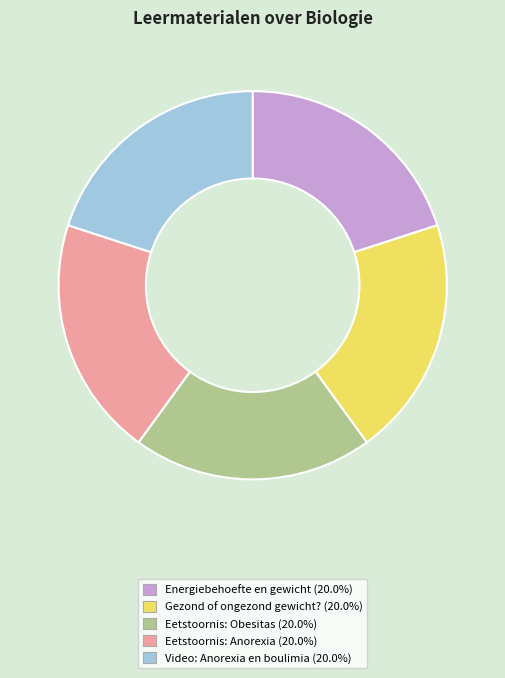

What is the ratio of the value at Gezond of ongezond gewicht? to the value at Energiebehoefte en gewicht?

1.0